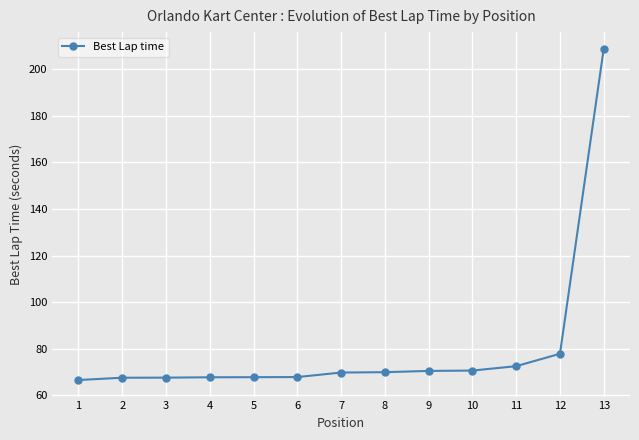

What is the sum of all values?

1044.7